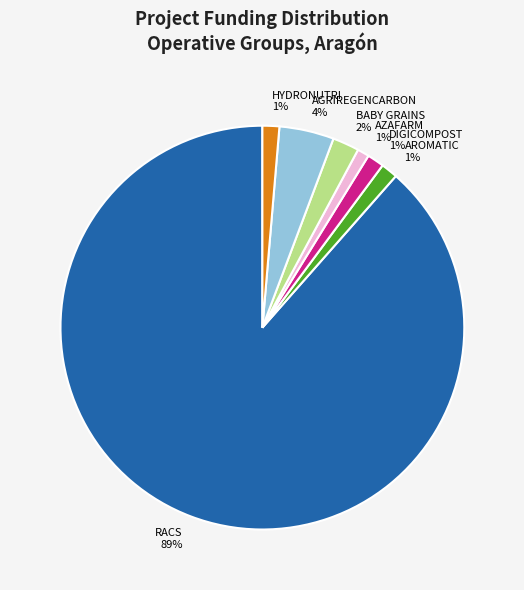

How many slices are in this pie chart?

7